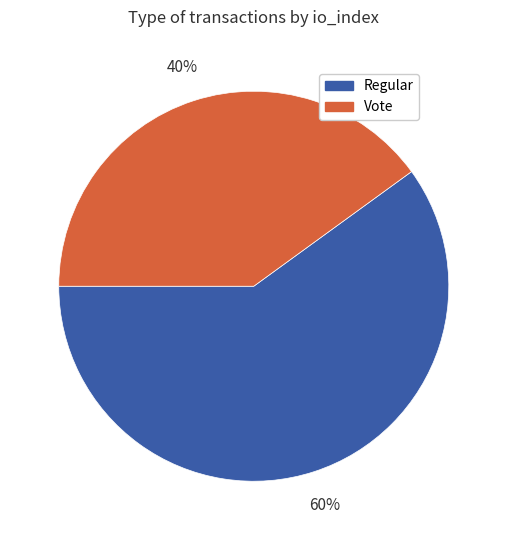

Approximately how many times larger is the value at Regular compared to Vote?

1.5